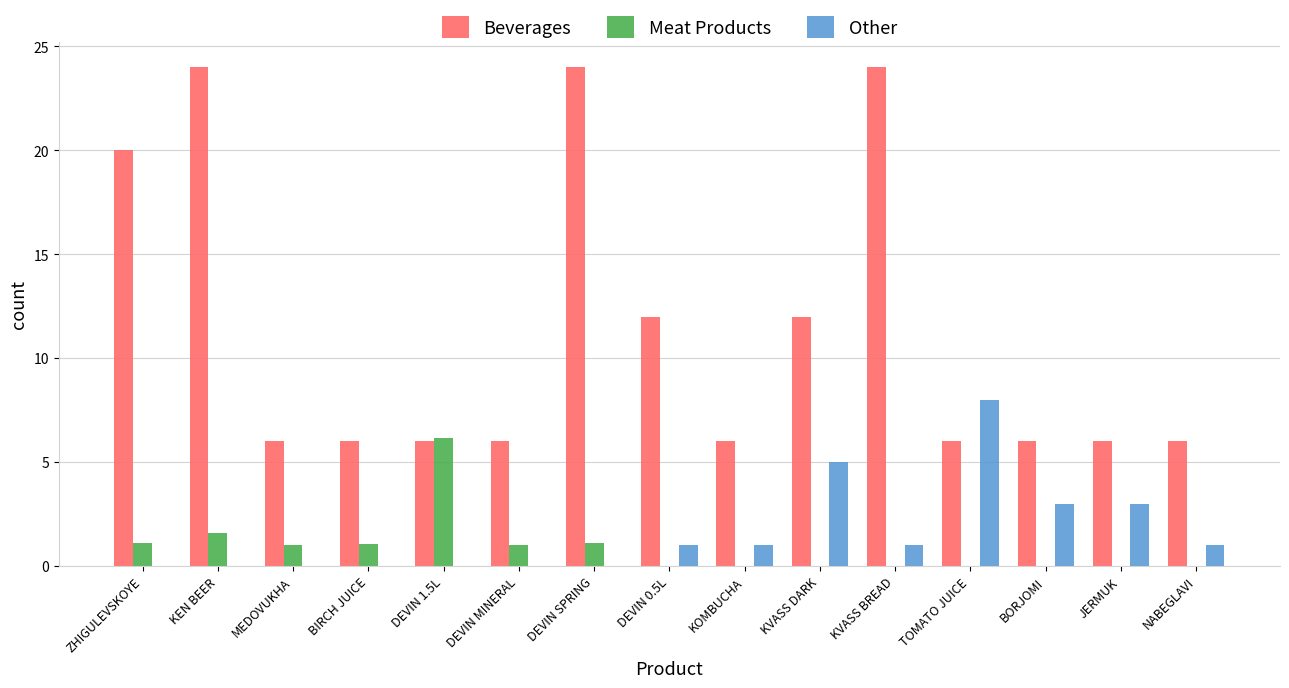

Is the value of Other at BORJOMI greater than the value of Beverages at MEDOVUKHA?

No